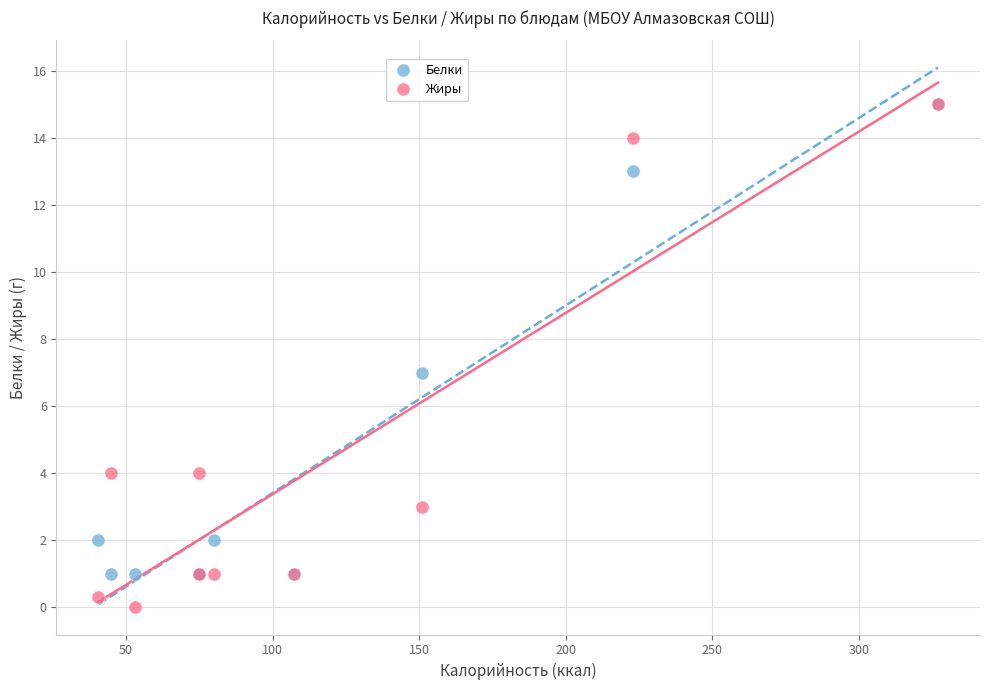

In the Белки series, what Y value is closest to 8?

7.0